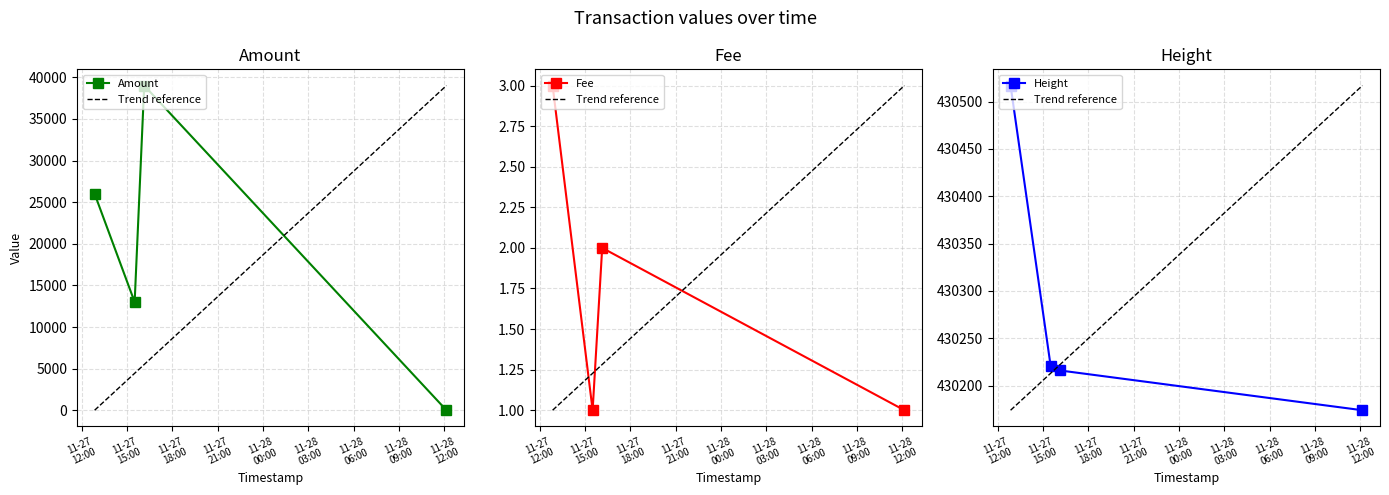

How many interior local valleys does the Amount series have?

1